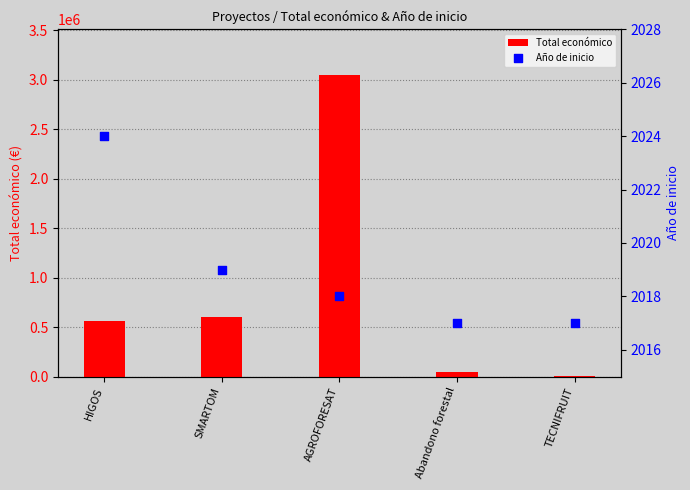

At which category is the sum across all series the highest?

AGROFORESAT